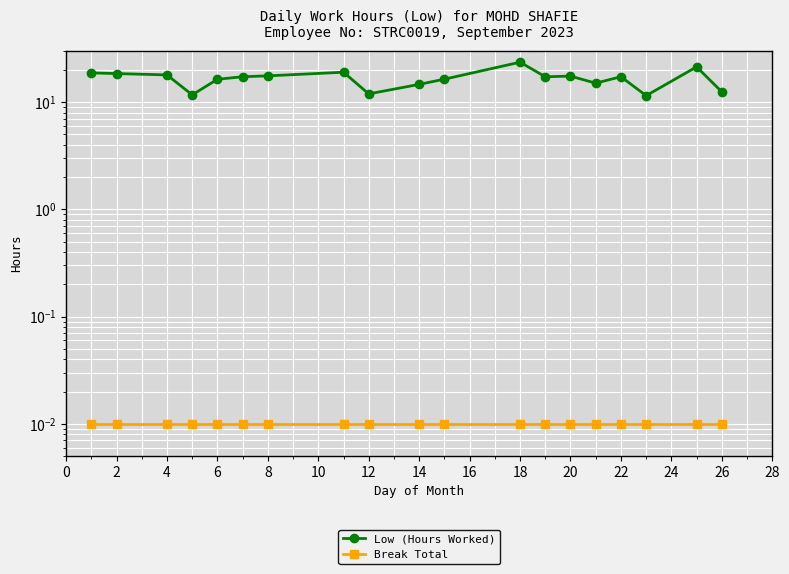

Which series has the largest total across all categories?

Low (Hours Worked)